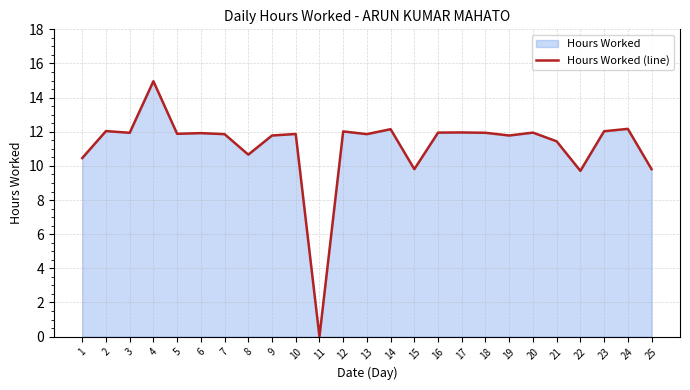

What is the greatest value displayed?

15.0